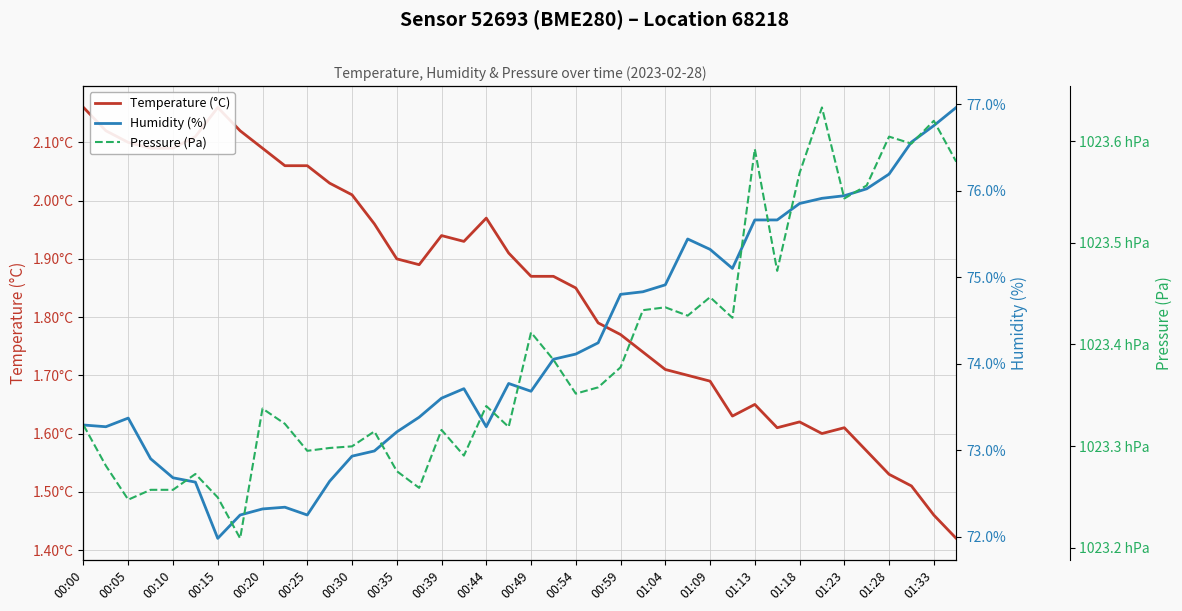

Between 00:20 and 01:04, which series saw the biggest shift?

Pressure (Pa)